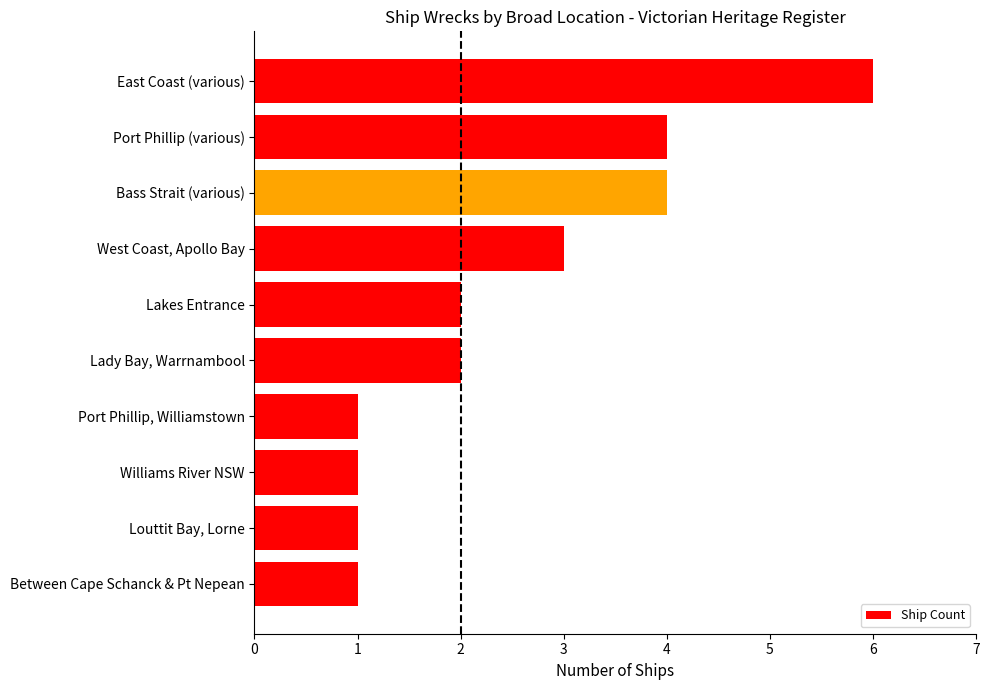

Approximately how many times larger is the value at West Coast, Apollo Bay compared to East Coast (various)?

0.5